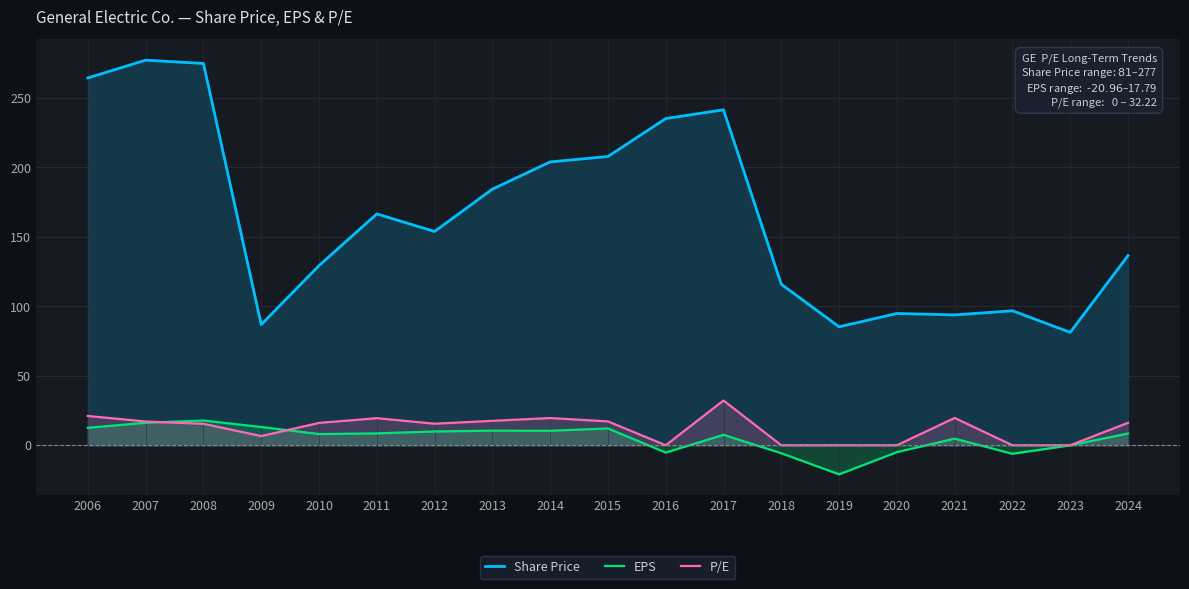

Which series has the largest total across all categories?

Share Price